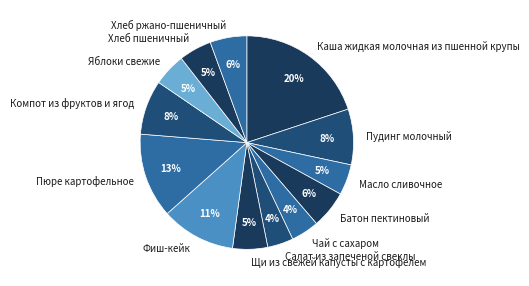

Is Масло сливочное the majority of the pie?

No